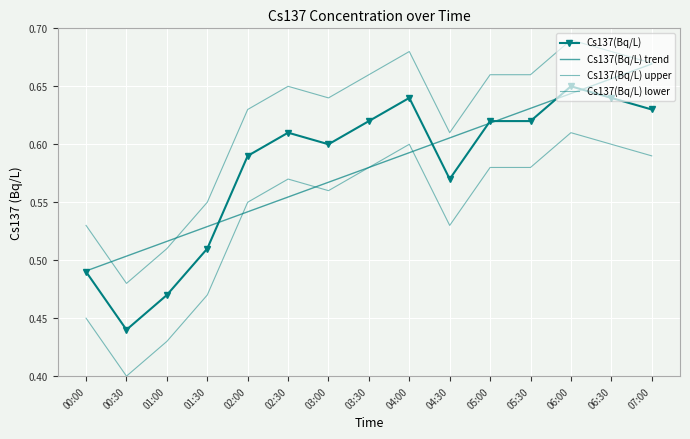

At 04:30, list the series in order from smallest to largest.

Cs137(Bq/L) lower, Cs137(Bq/L), Cs137(Bq/L) trend, Cs137(Bq/L) upper